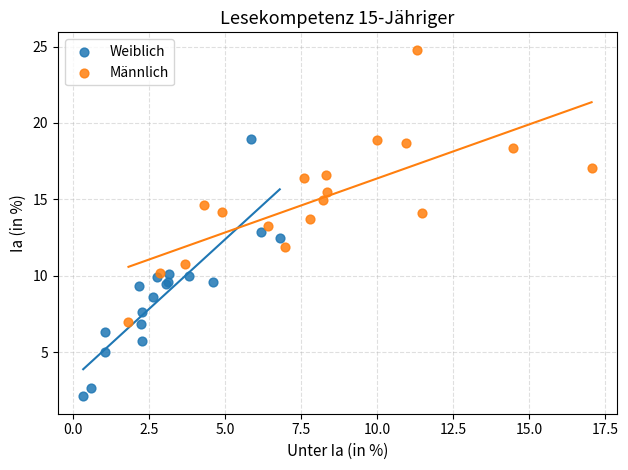

Which series has the widest spread of Y values?

Männlich